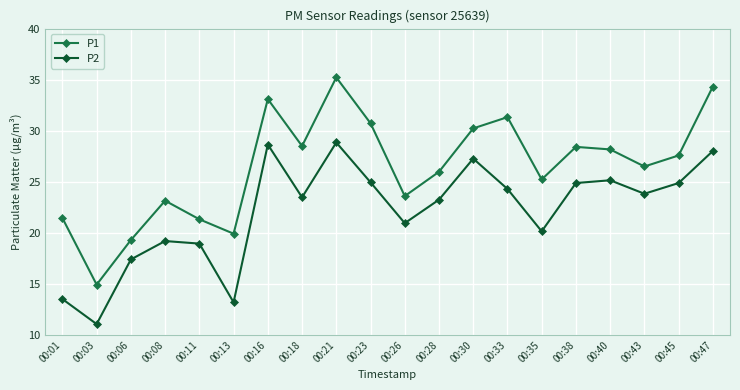

Is the value of P2 at 00:21 greater than the value of P1 at 00:16?

No